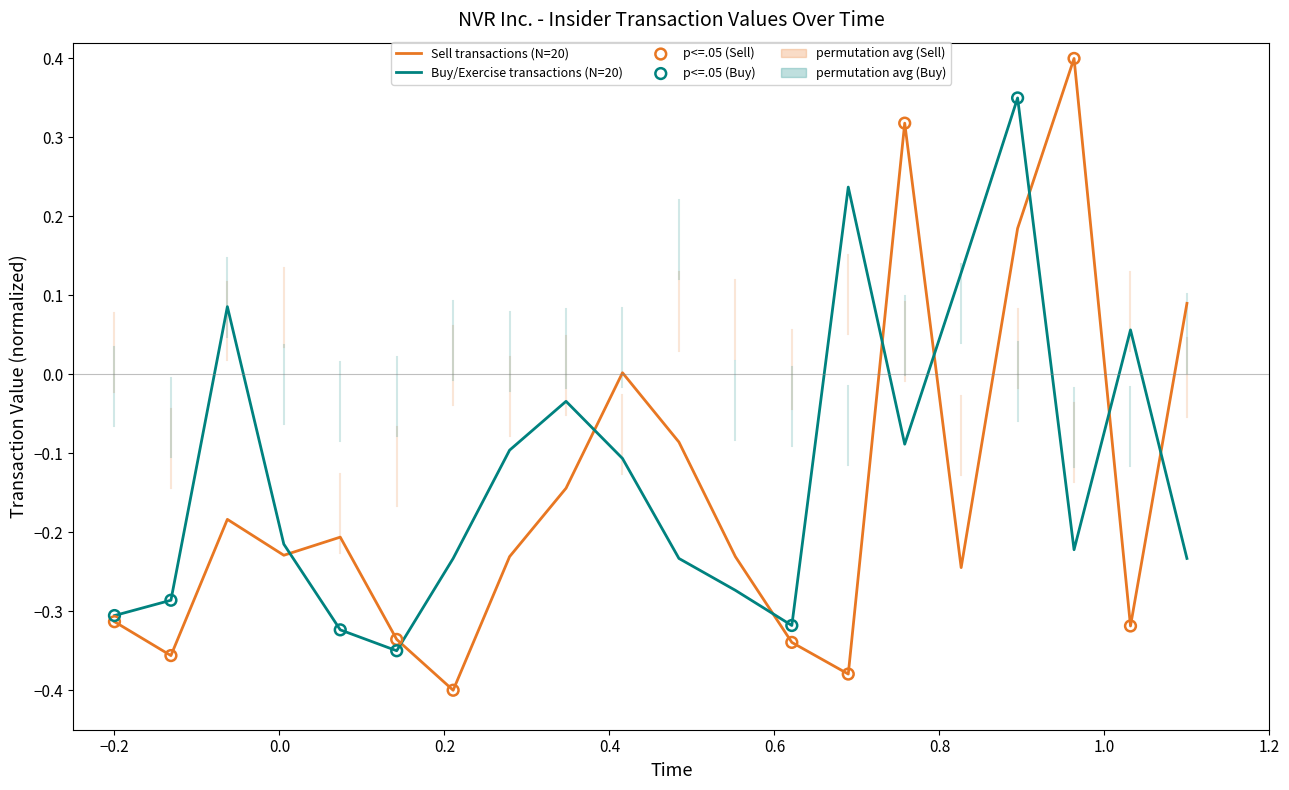

Which series has the largest range (max minus min)?

Sell transactions (N=20)